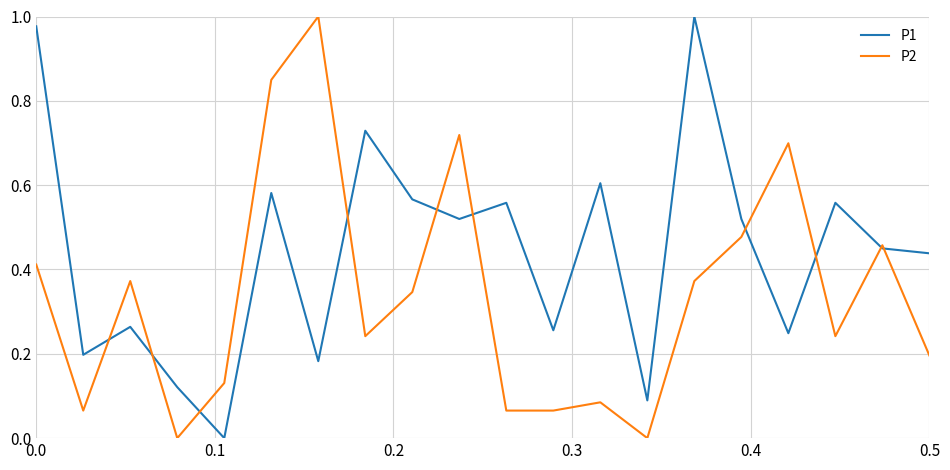

Does the chart display data point markers on the line(s)?

No